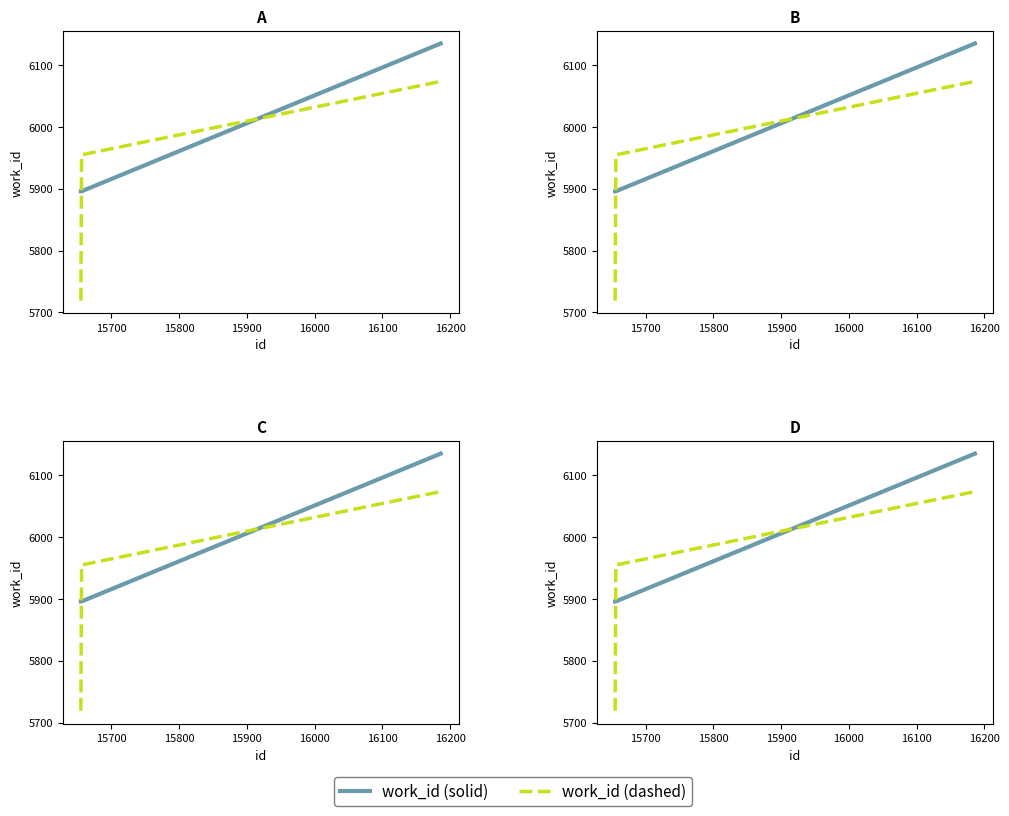

Reading left to right, extract all data points from this chart.

work_id (solid): 5896.0	5896.0	6135.0
work_id (dashed): 5719.1	5955.0	6073.6